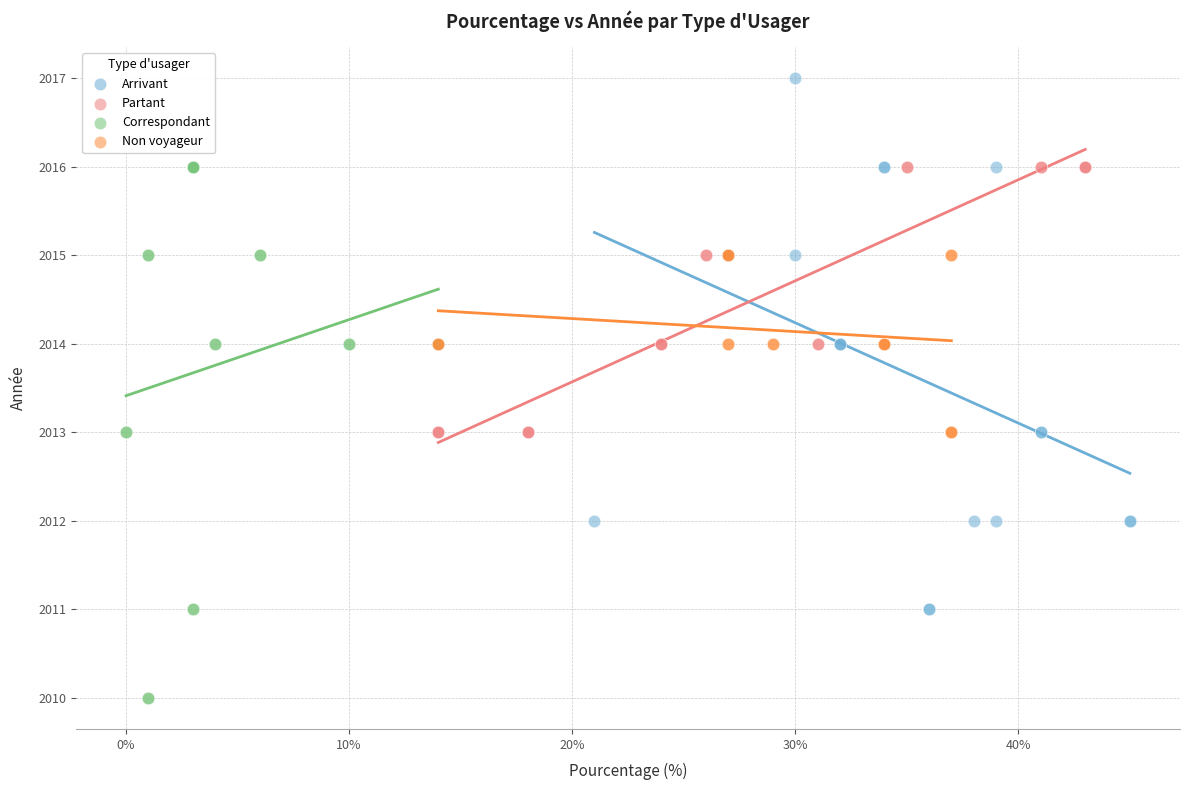

Which series reaches the maximum Y coordinate?

Arrivant